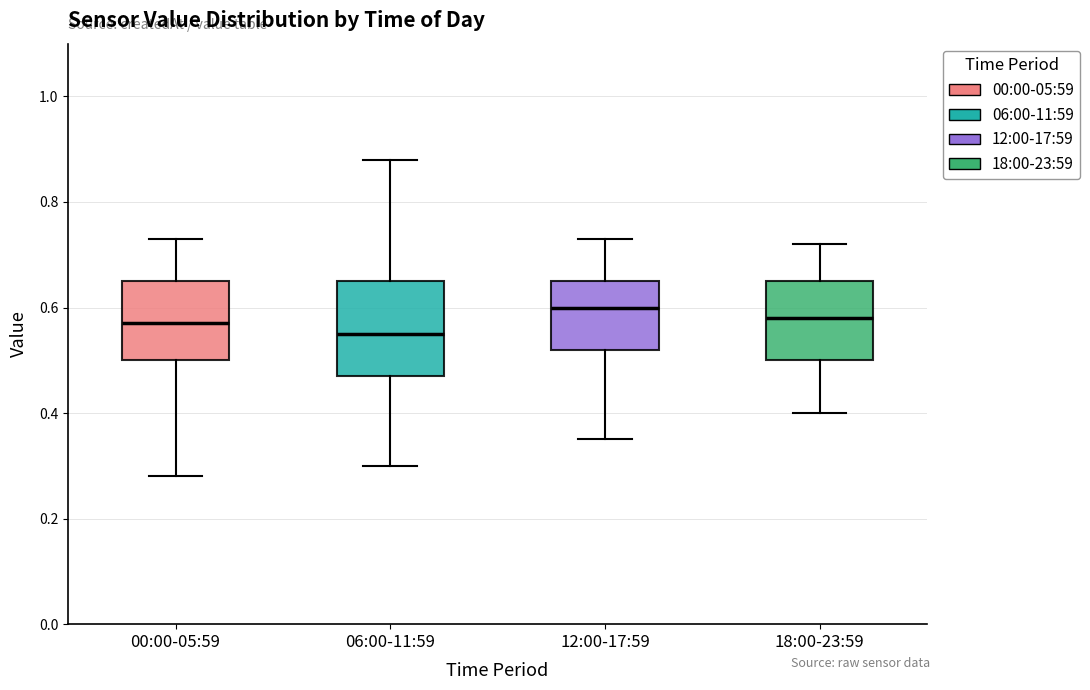

Reading left to right, read every box against the y-axis: the position of its median line, the range the box covers, and the ends of its whiskers. The values are not printed on the chart, so give them approximately, as read against the axis.

00:00-05:59: median 0.58, box 0.50 to 0.66, whiskers 0.28 to 0.74
06:00-11:59: median 0.56, box 0.48 to 0.66, whiskers 0.30 to 0.88
12:00-17:59: median 0.60, box 0.52 to 0.66, whiskers 0.36 to 0.74
18:00-23:59: median 0.58, box 0.50 to 0.66, whiskers 0.40 to 0.72